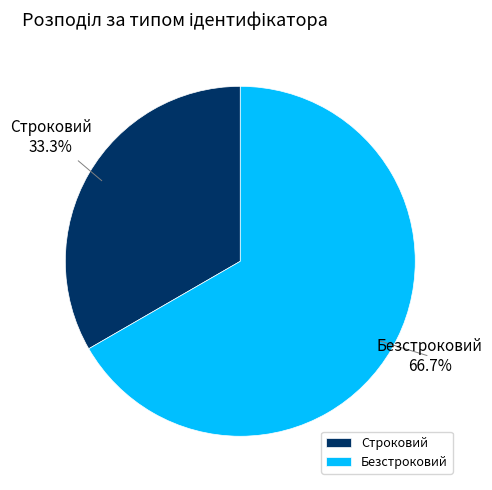

What is the smallest slice in the pie chart?

Строковий